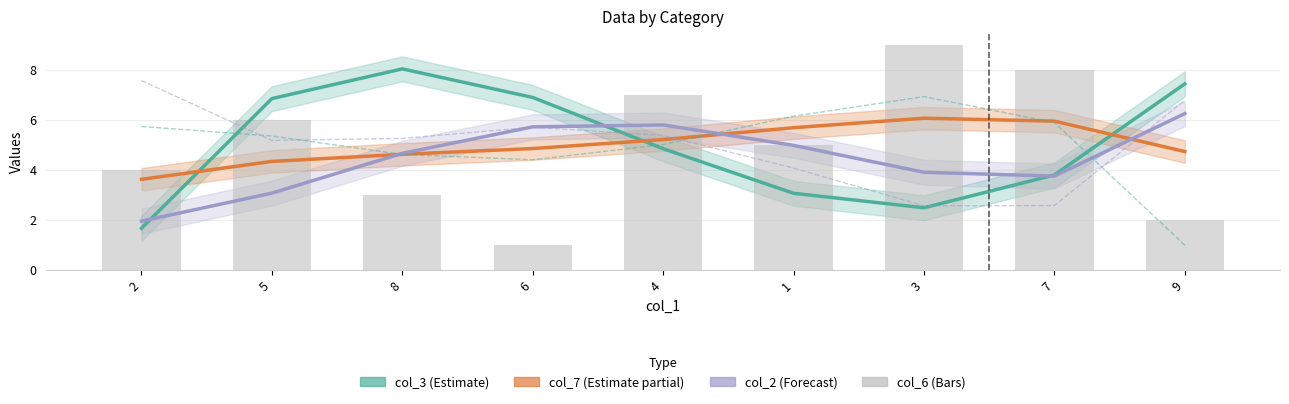

Reading left to right, what are all the values shown in this chart?

col_3 (Estimate): 2=1.7	5=6.8	8=8.0	6=6.9	4=4.8	1=3.1	3=2.5	7=3.8	9=7.4
col_7 (Estimate partial): 2=3.6	5=4.3	8=4.6	6=4.8	4=5.2	1=5.7	3=6.1	7=5.9	9=4.7
col_2 (Forecast): 2=1.9	5=3.1	8=4.7	6=5.7	4=5.8	1=5.0	3=3.9	7=3.7	9=6.2
col_4: 2=5.7	5=5.3	8=4.6	6=4.4	4=5.0	1=6.1	3=6.9	7=5.9	9=1.0
col_9: 2=7.6	5=5.2	8=5.2	6=5.7	4=5.4	1=4.1	3=2.6	7=2.6	9=6.8
col_6 (Bars): 2=4.0	5=6.0	8=3.0	6=1.0	4=7.0	1=5.0	3=9.0	7=8.0	9=2.0